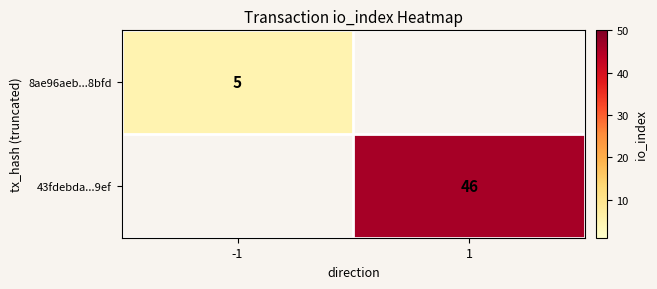

At how many categories does at least one series exceed 37?

1